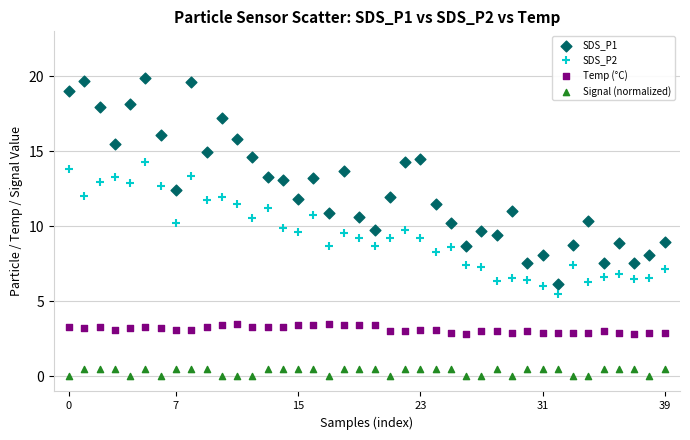

Across all data points, what is the range of Y values (max minus min)?

19.9